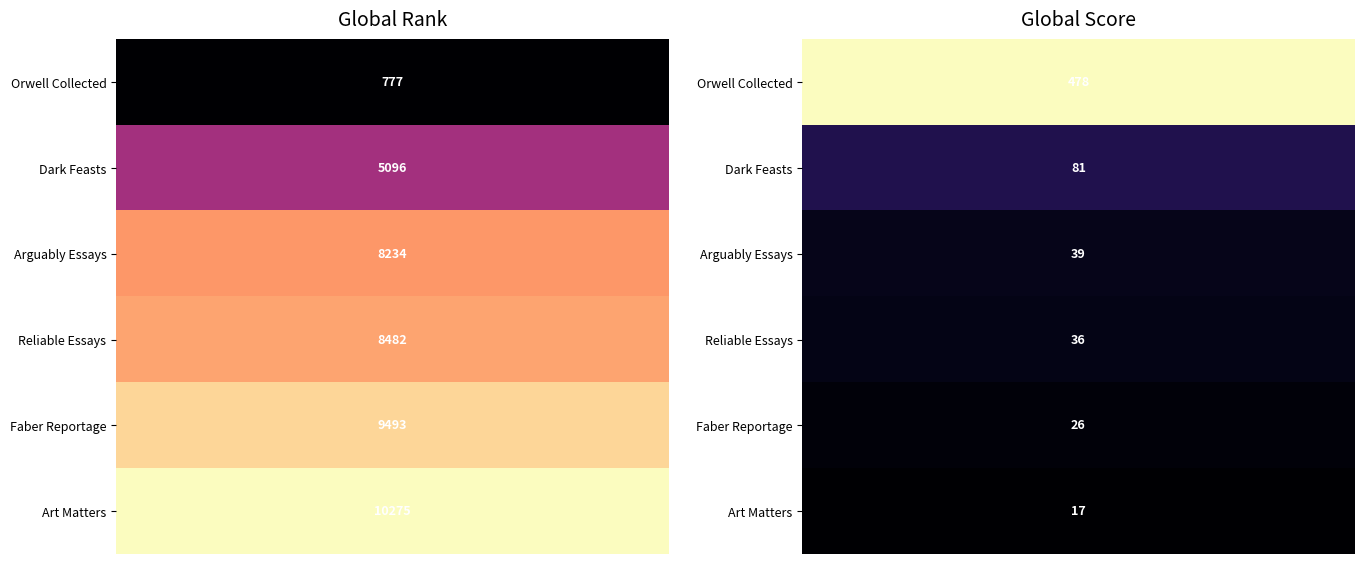

Which series has the largest total across all categories?

Orwell Collected